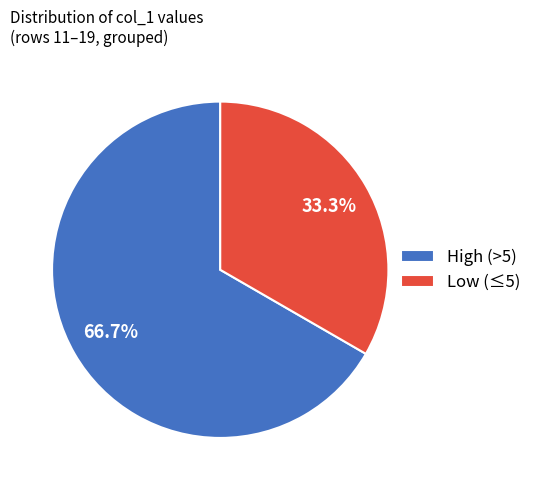

How many segments does this pie chart have?

2